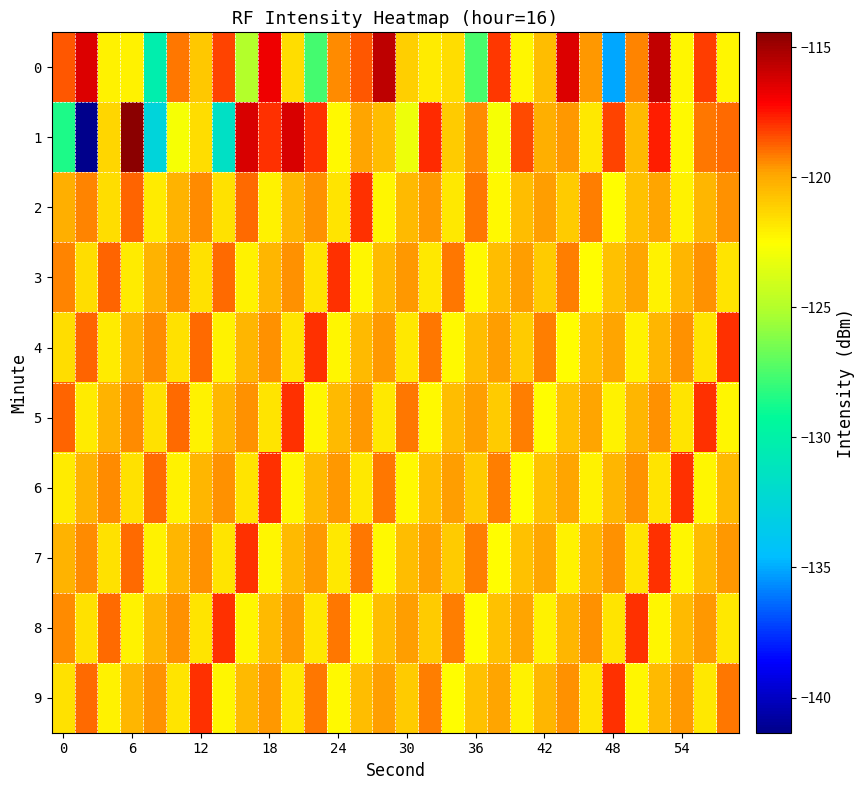

At which category is the sum across all series the highest?

26